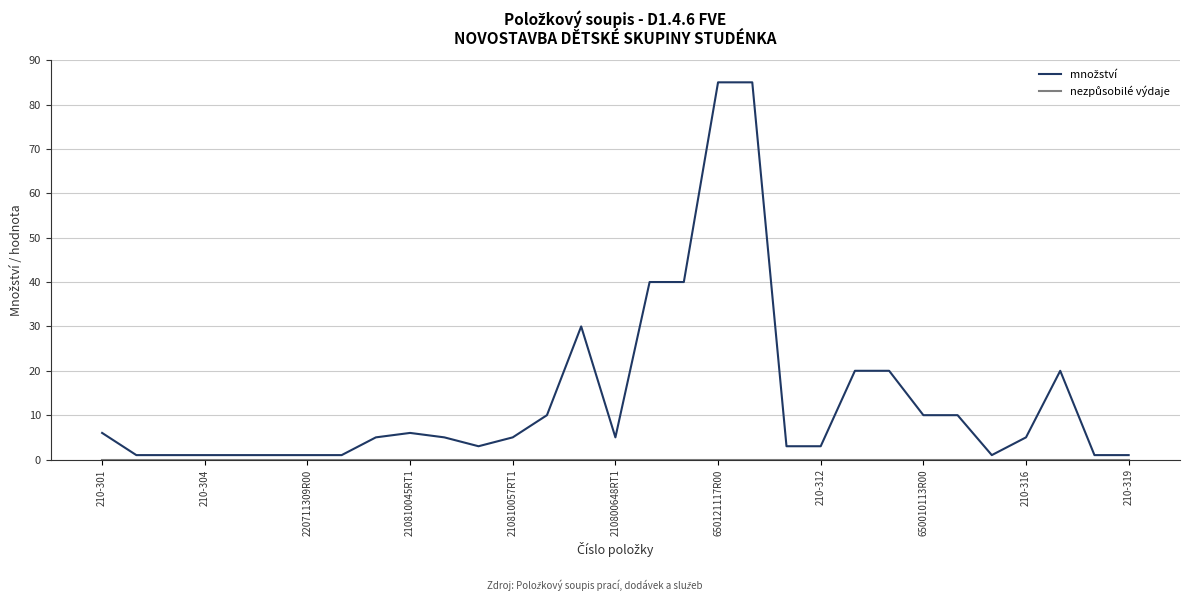

Does the chart have visible grid lines?

Yes